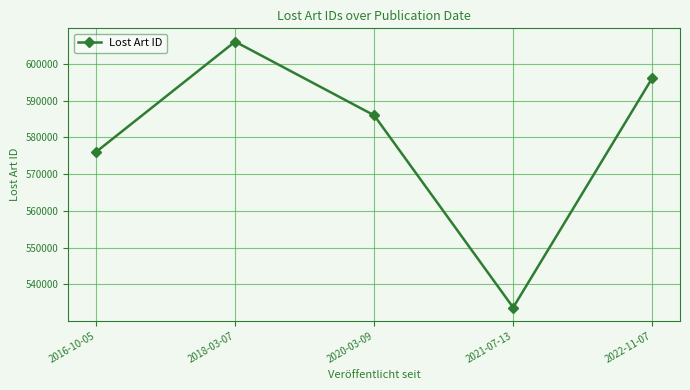

Reading right to left, what are all the values shown in this chart?

596140	533724	586019	606072	576062